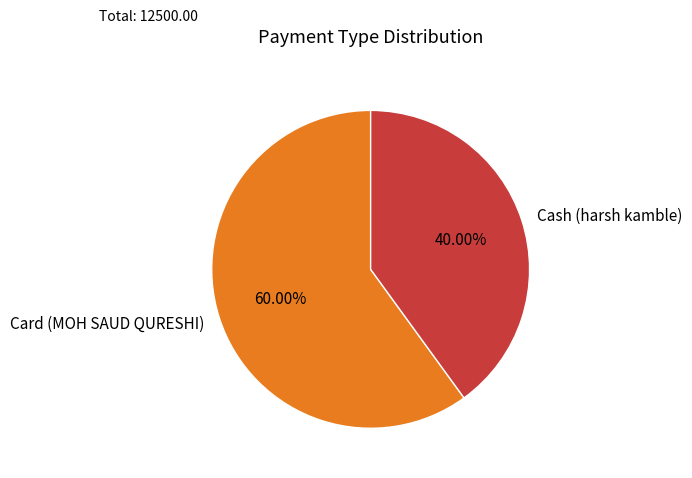

How many segments does this pie chart have?

2